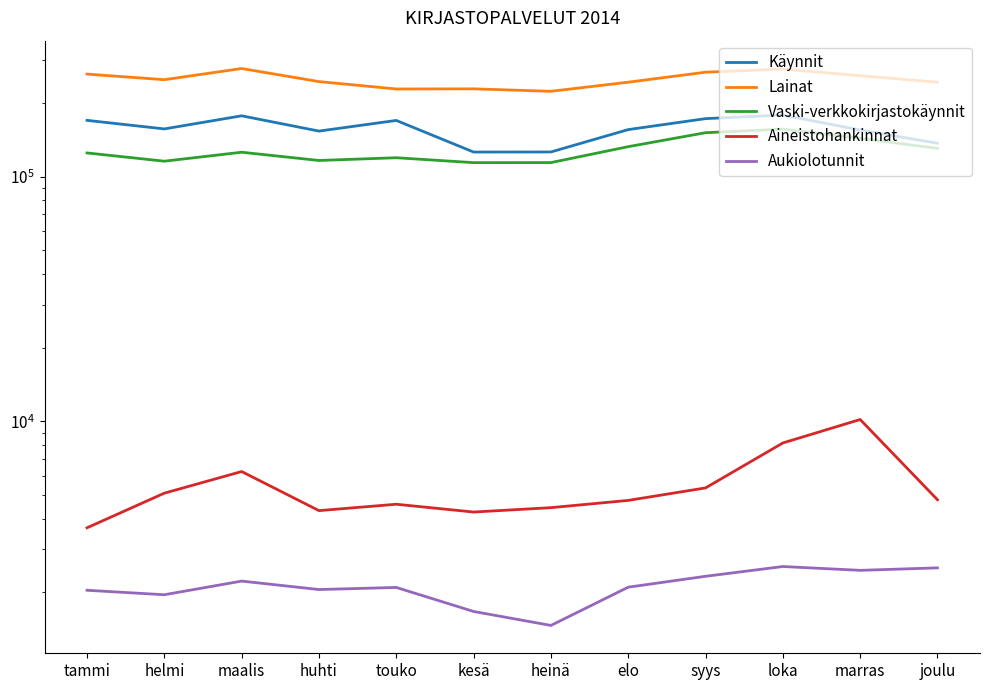

Which category has the lowest value across all series?

heinä